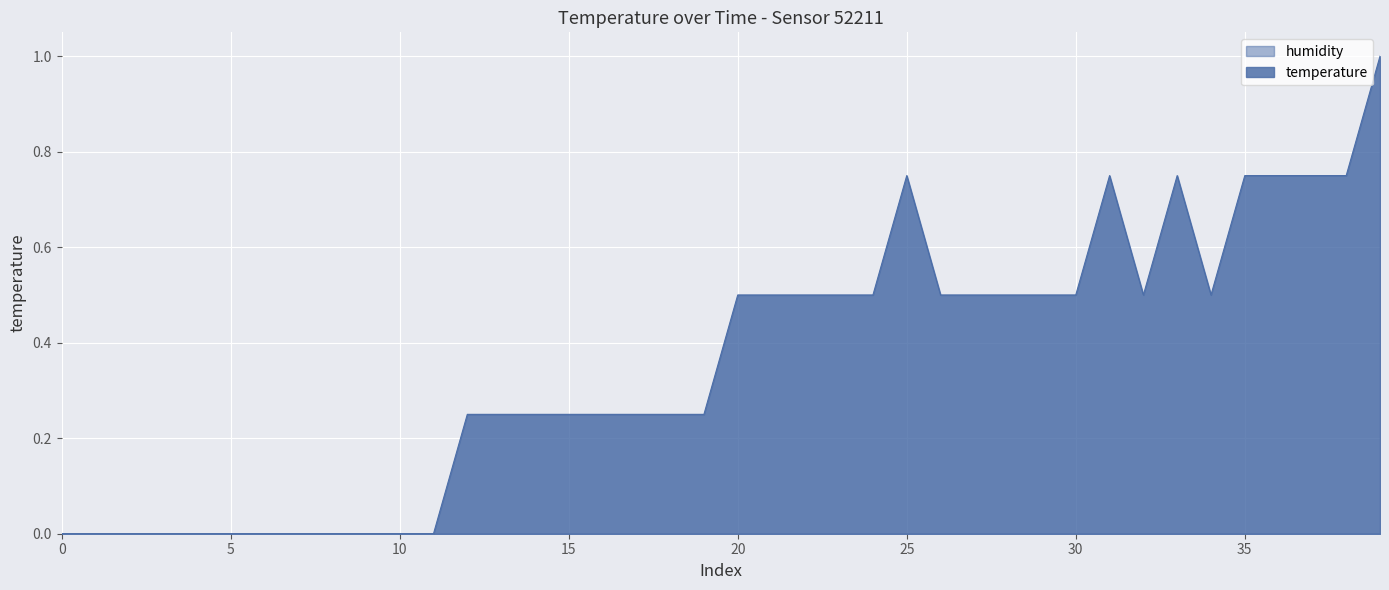

What is the approximate value at 38?

0.7